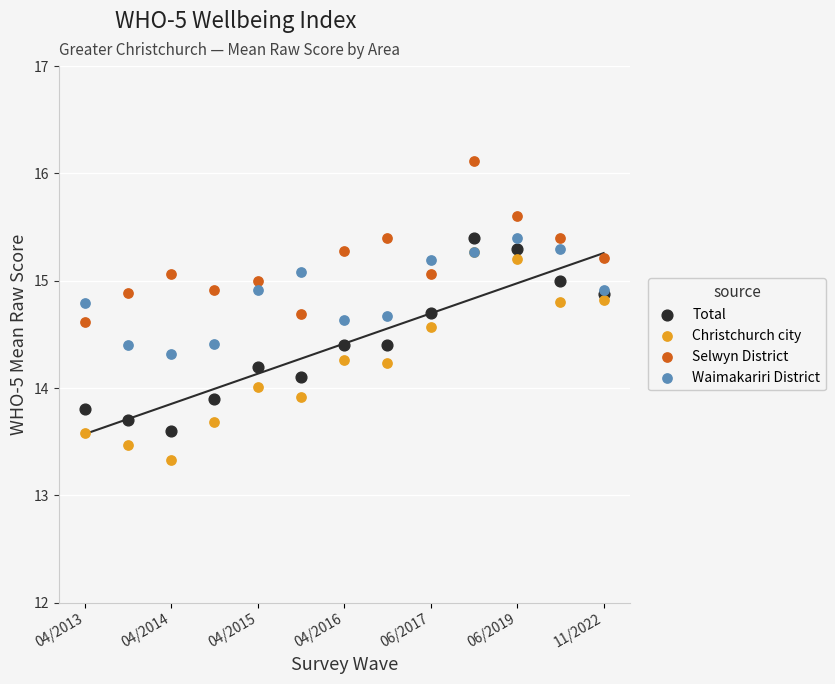

Which series has the widest spread of Y values?

Christchurch city